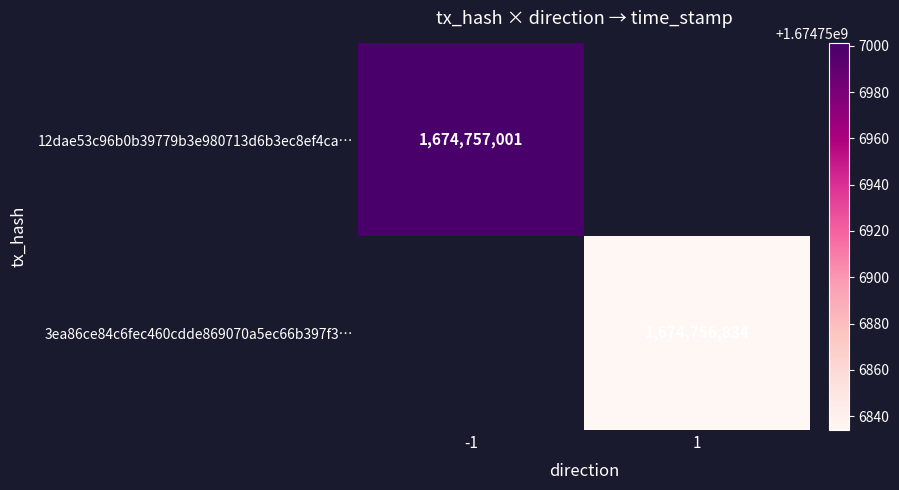

The value of 12dae53c96b0b39779b3e980713d6b3ec8ef4ca… at -1 is 787625797. True or false?

False